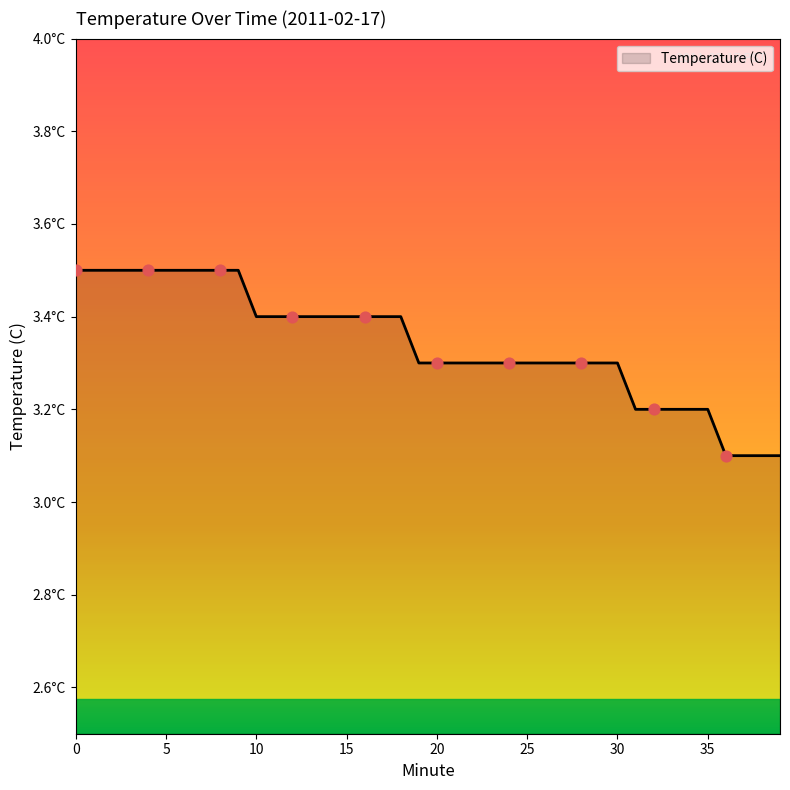

Is this an area chart (filled region under the line)?

Yes